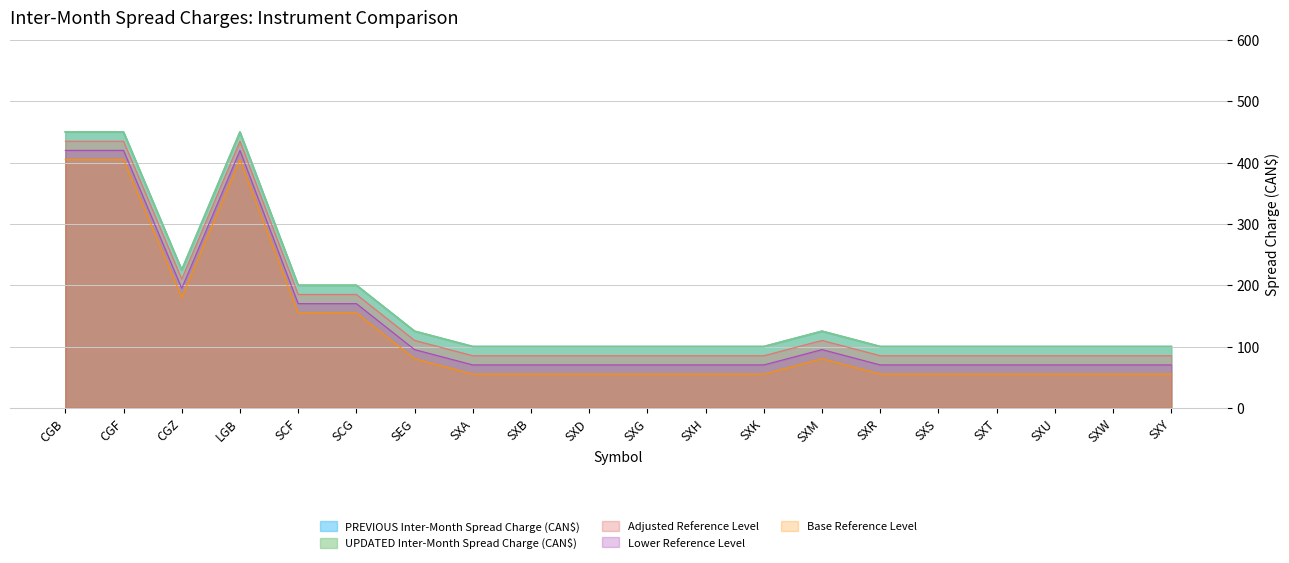

What is the difference between the second highest and minimum values in the Previous Charge series?

350